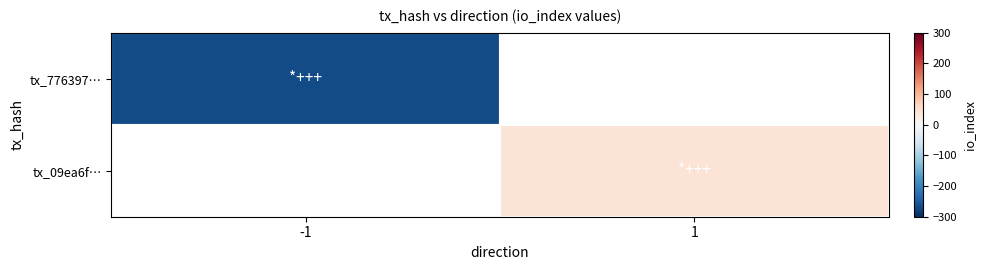

At which label does tx_776397… reach its minimum?

-1